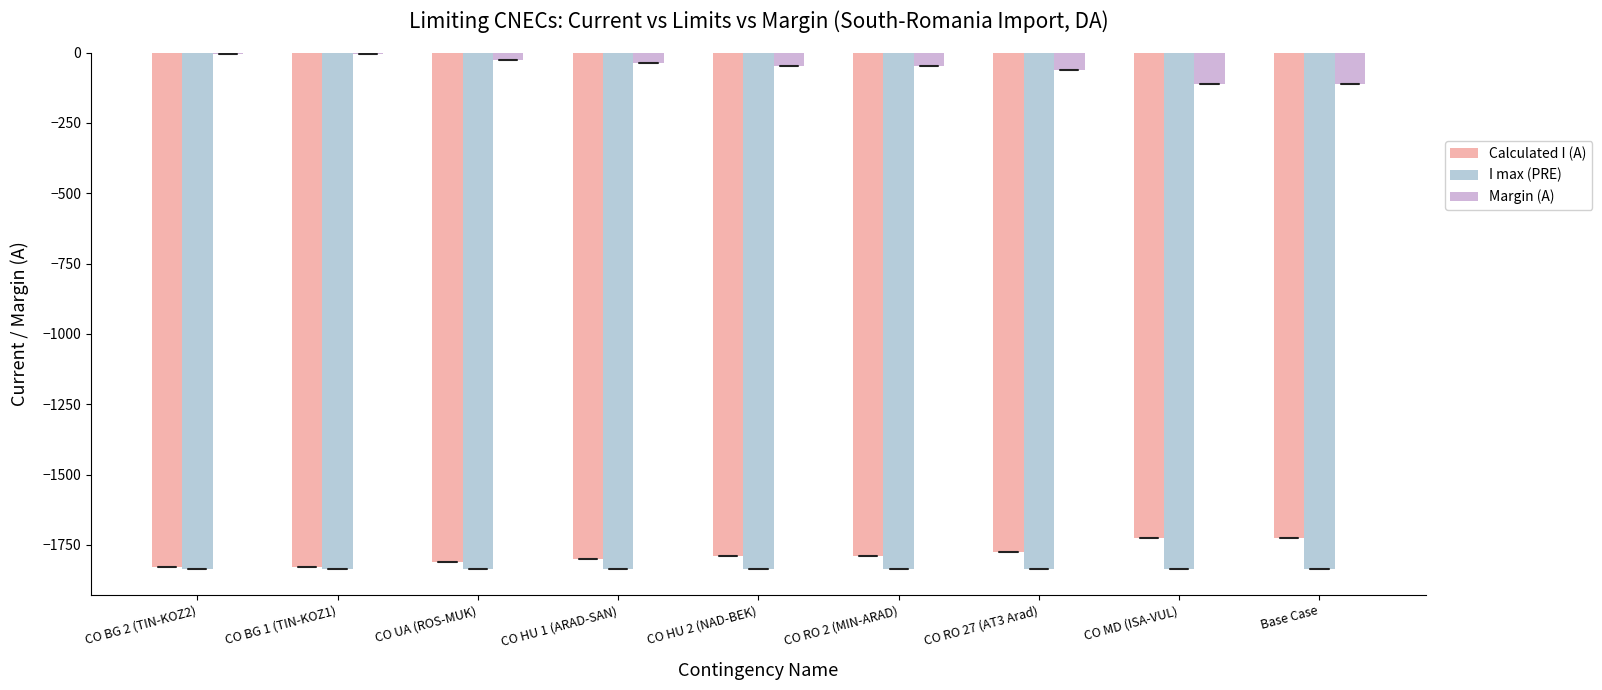

What is the highest value of the Calculated I (A) series?

-1724